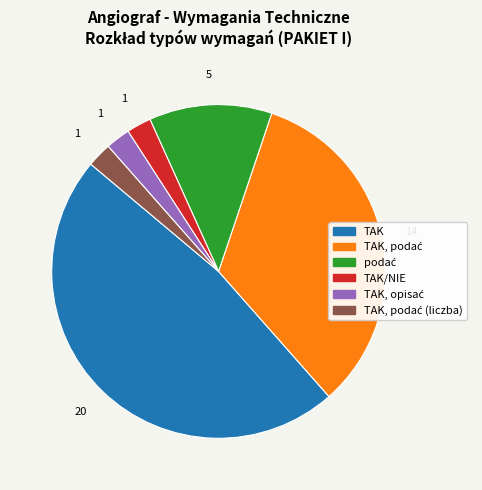

Is there any slice that represents more than half of the pie?

No